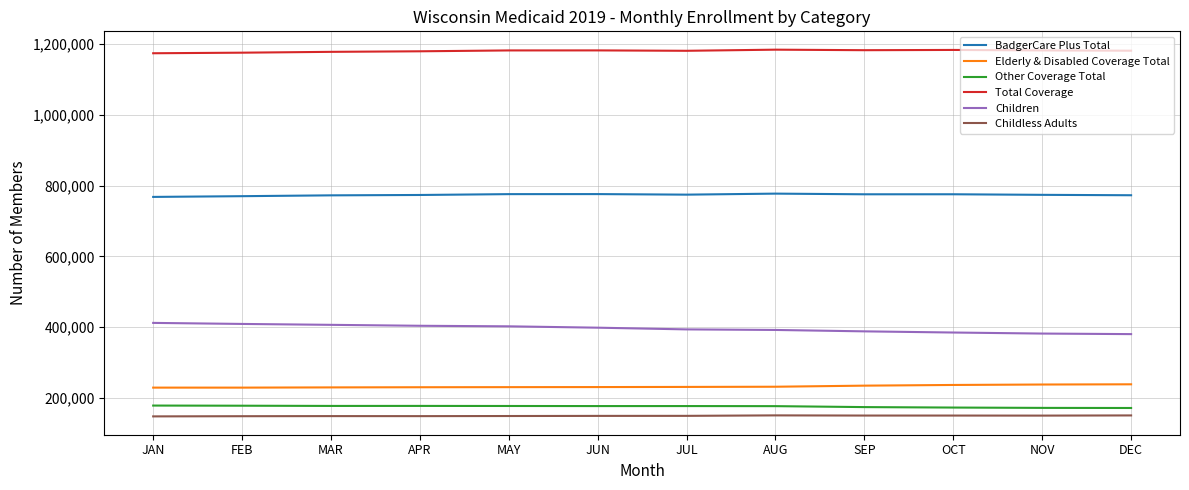

Is it true that Children equals 402011 at MAY?

True